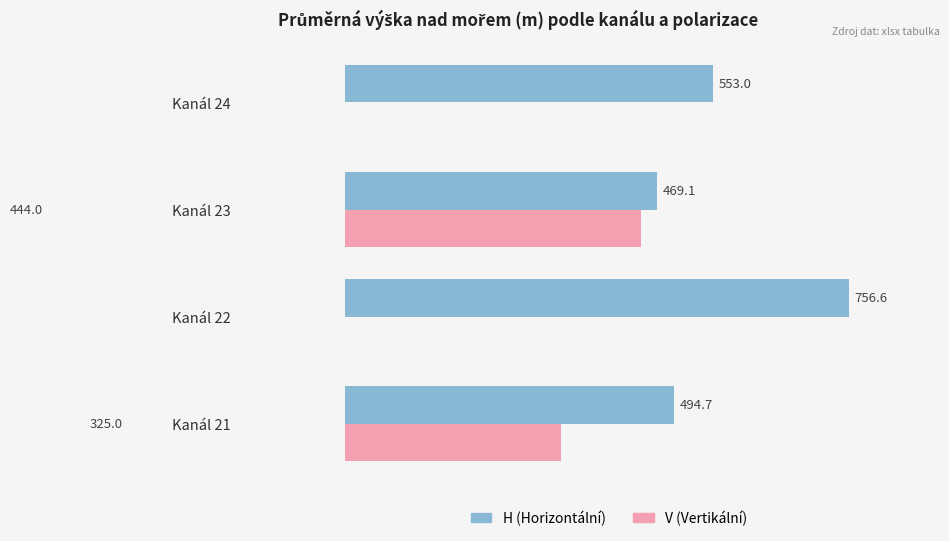

What is the greatest value displayed?

756.6